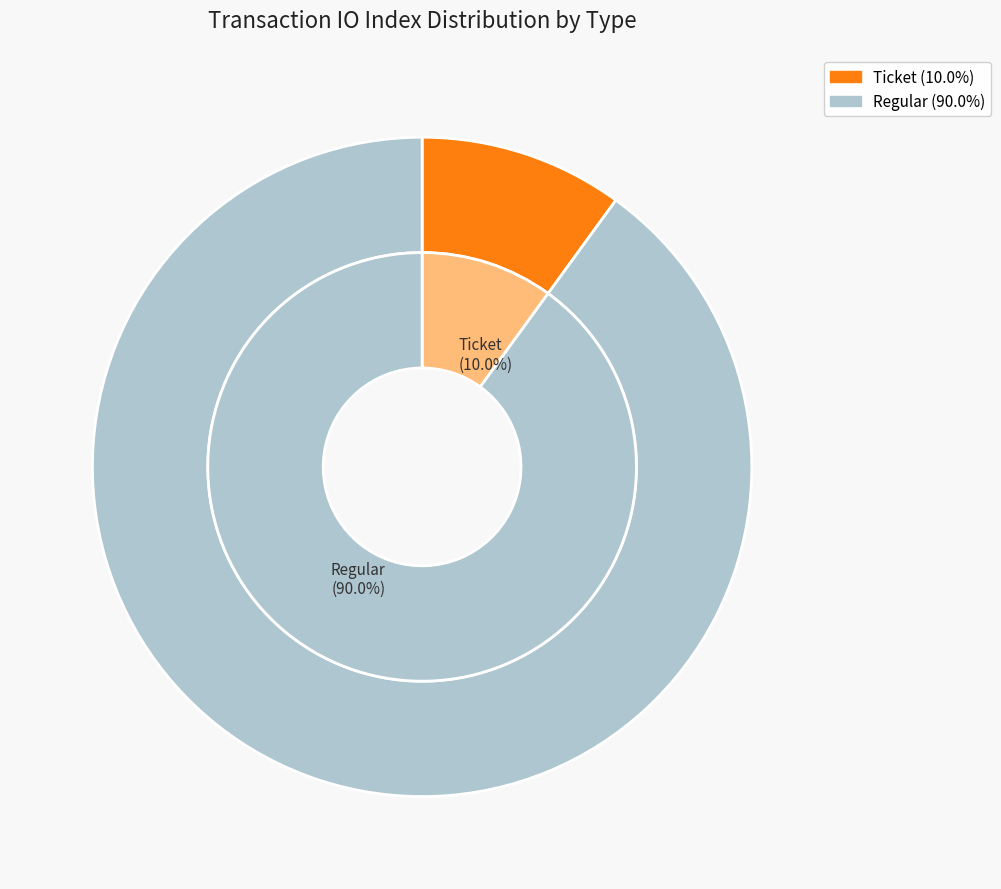

Do Regular (io_index=9) and Ticket (io_index=0) together represent more than half of the pie?

Yes